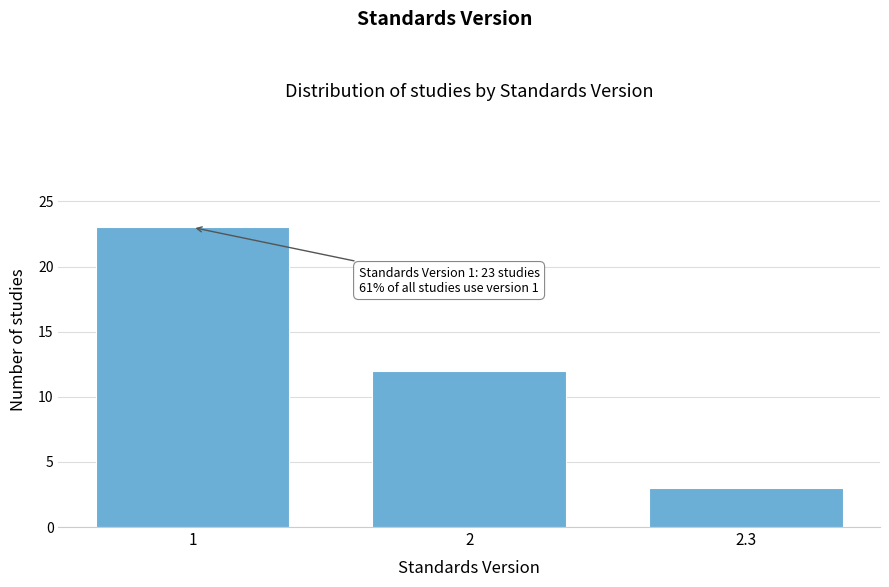

Reading left to right, extract all data points from this chart.

1=23	2=12	2.3=3